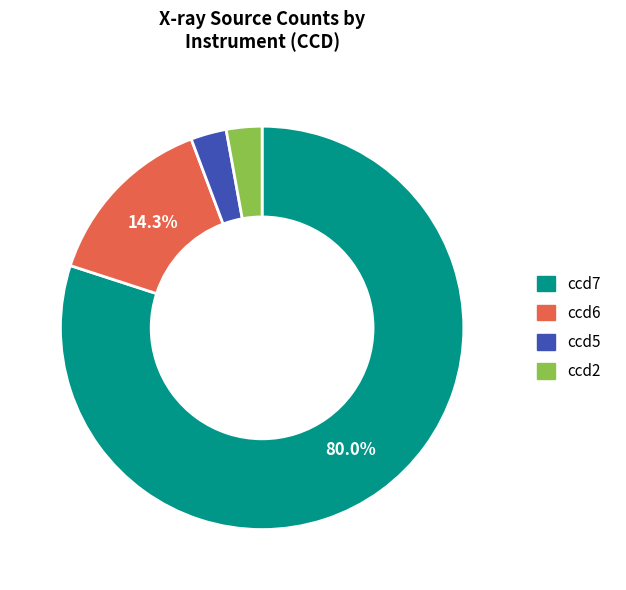

Does ccd7 represent more than half of the total?

Yes